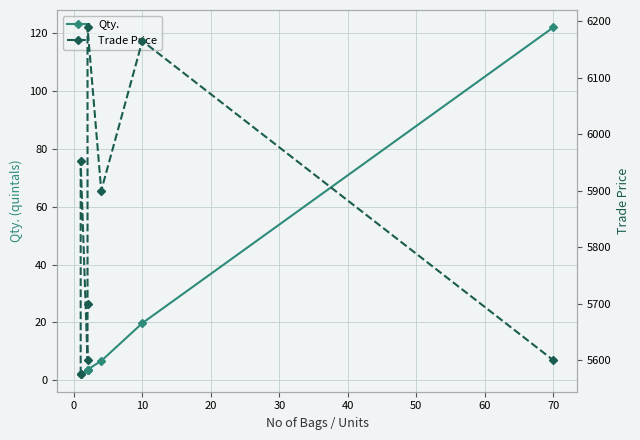

True or false: Qty. and Trade Price intersect in this chart.

False